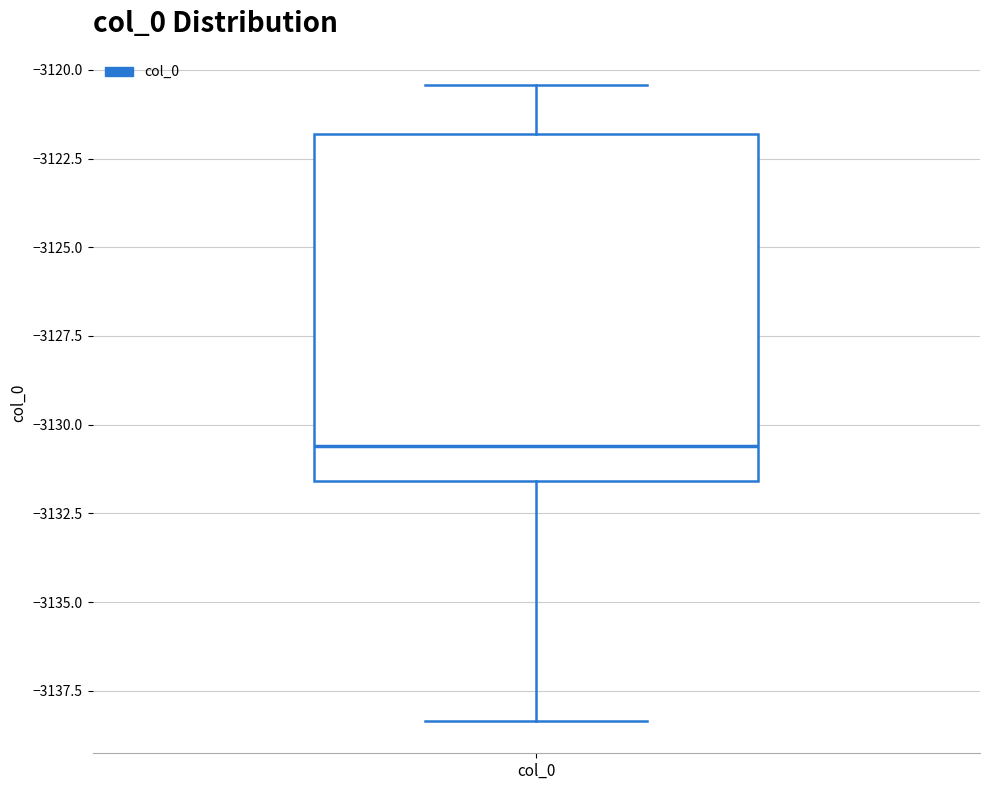

Read this box plot against the y-axis: the position of the median line, the range covered by the box, and the ends of both whiskers. The values are not printed on the chart, so give them approximately, as read against the axis.

median -3130.5, box -3131.5 to -3122.0, whiskers -3138.5 to -3120.5